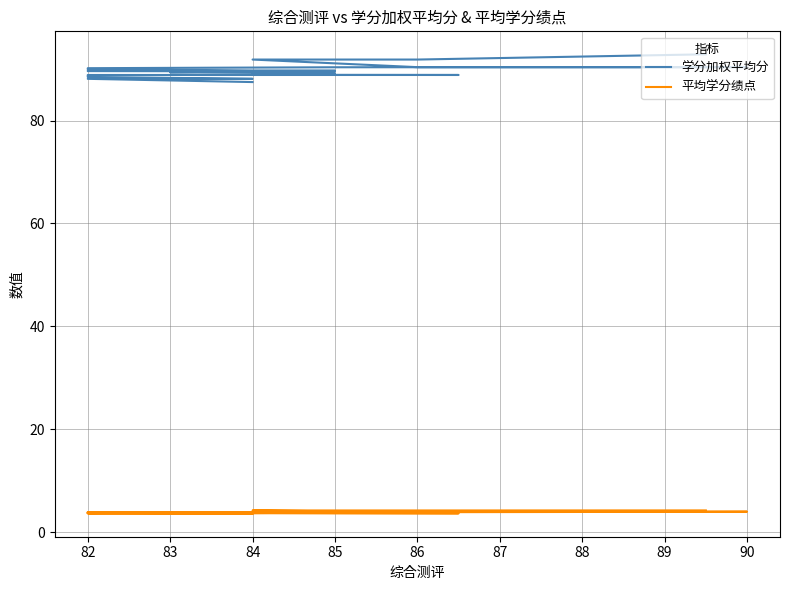

What is the smallest value displayed?

3.5